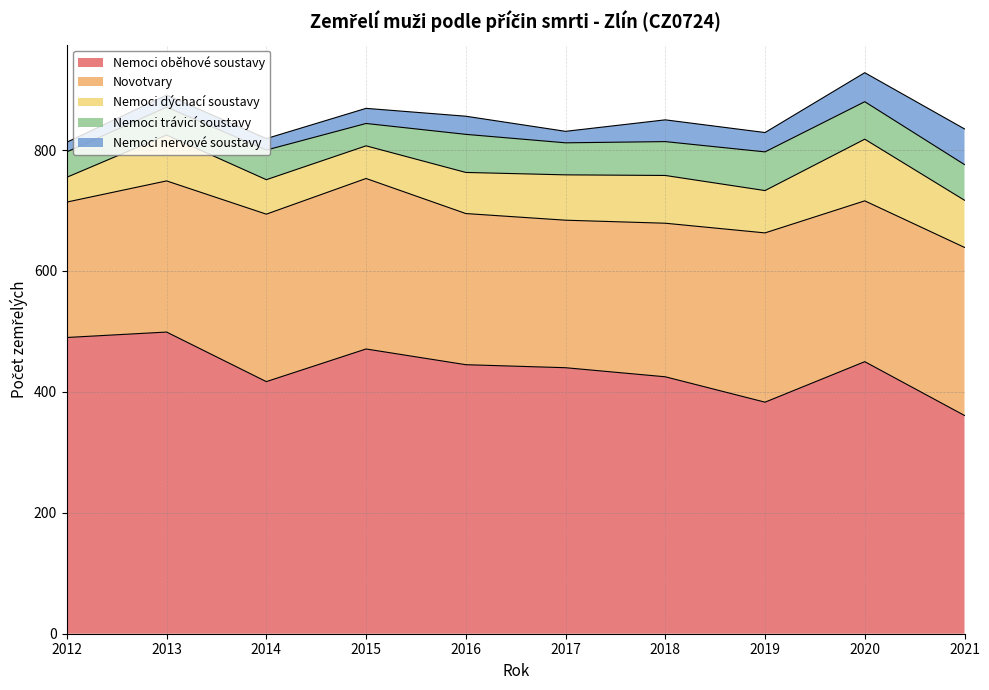

Is it true that Nemoci nervové soustavy equals 14 at 2018?

False